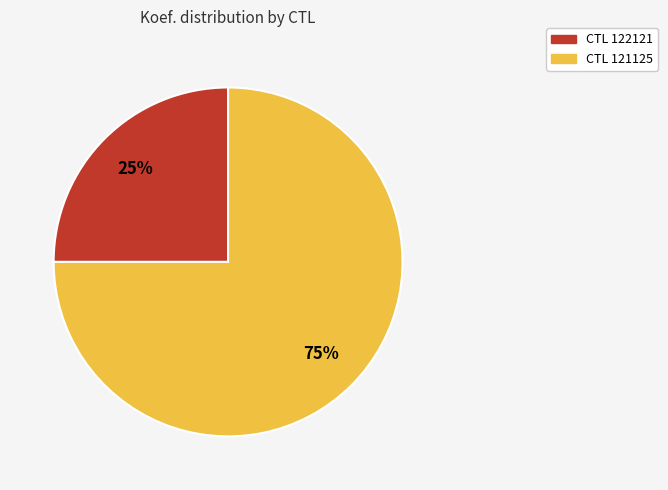

To the nearest percent, what is the difference between the largest and smallest slice percentages?

50%